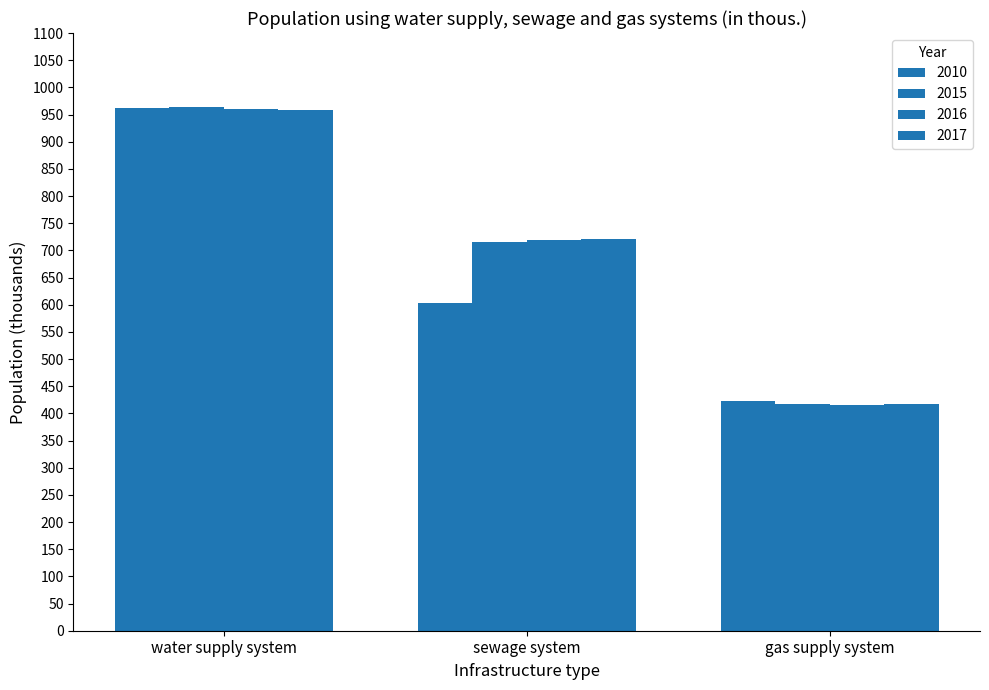

Reading right to left, transcribe all the data shown in this chart.

2010: 423.5	602.6	961.4
2015: 417.0	714.6	963.5
2016: 416.0	719.3	960.9
2017: 416.9	721.5	958.9